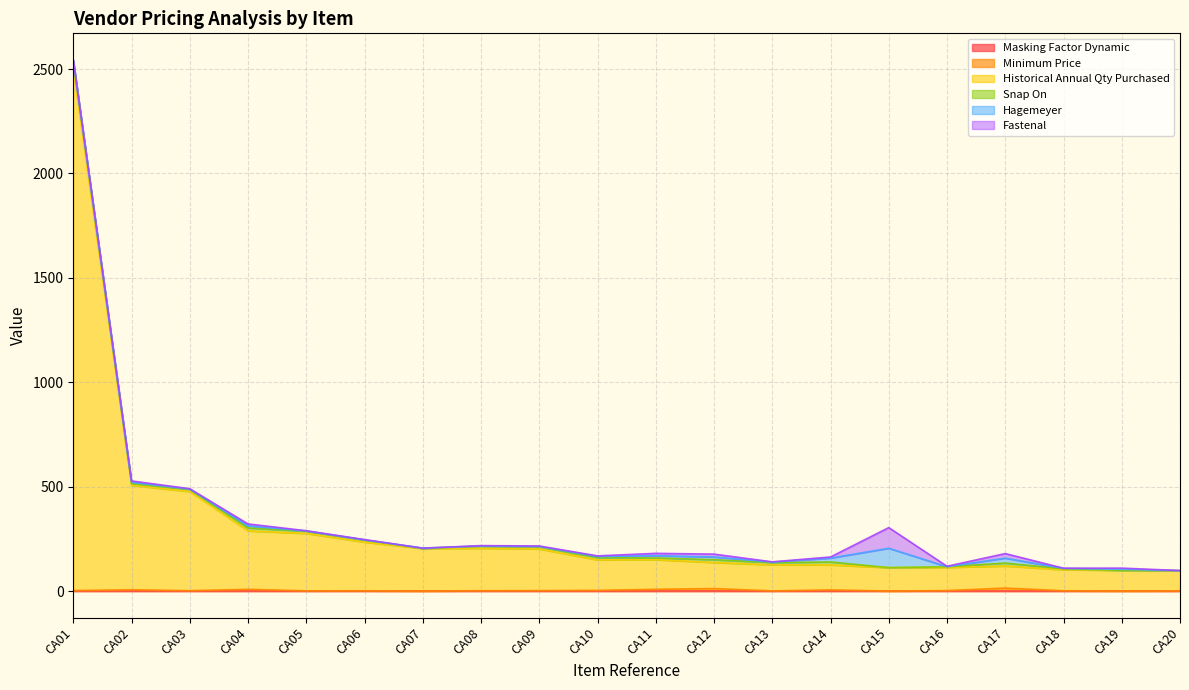

How many data points in Historical Annual Qty Purchased are less than 150?

10